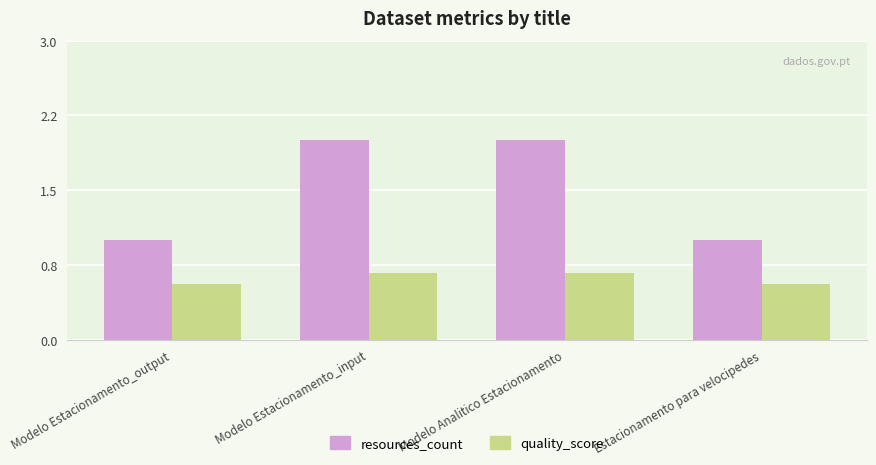

At how many categories does at least one series exceed 1?

2